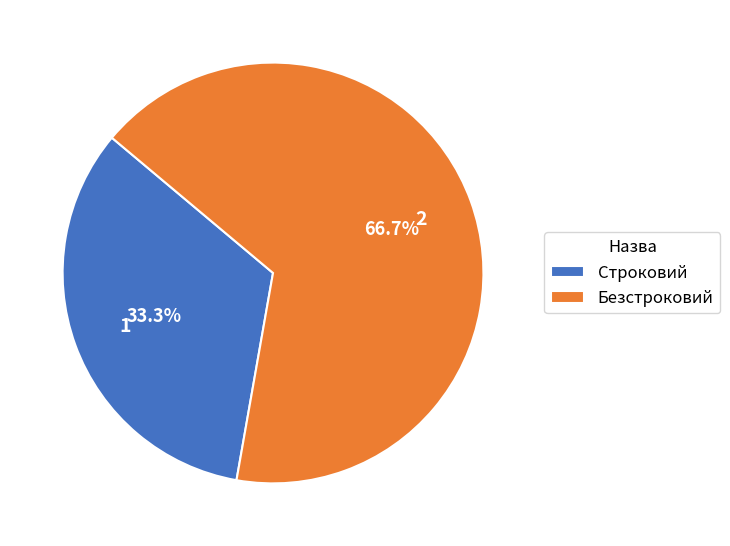

How many segments does this pie chart have?

2